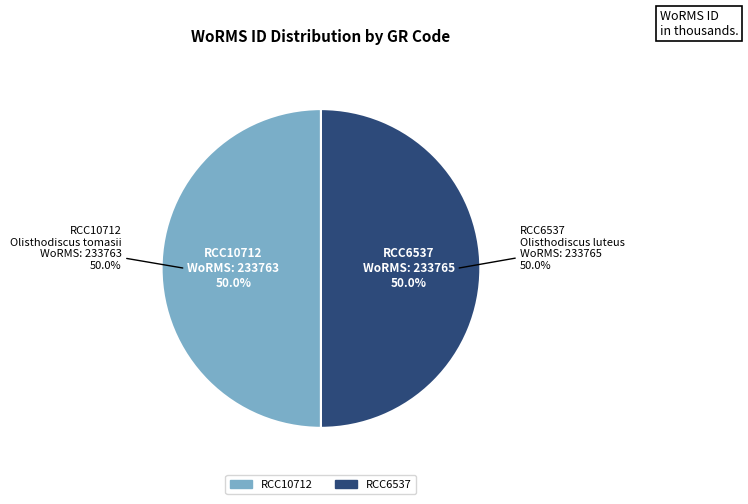

Which category has the biggest portion of the pie?

RCC6537